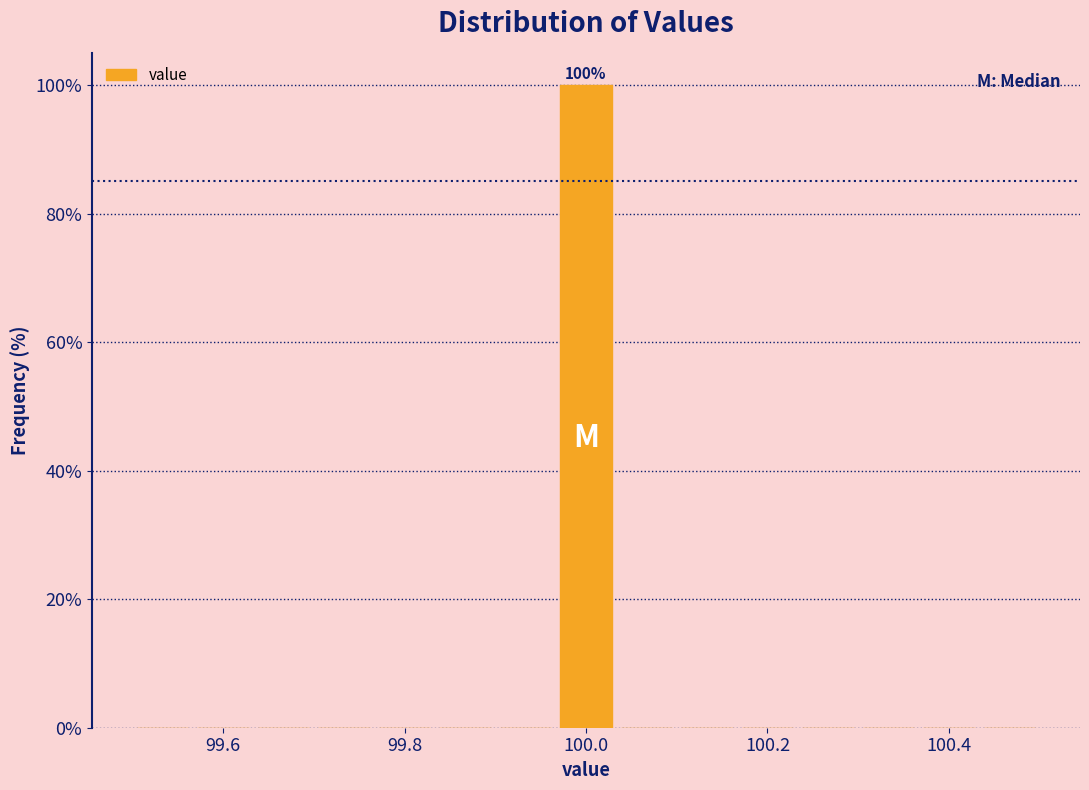

Read against the x-axis, roughly where is the centre of the tallest bar?

100.00